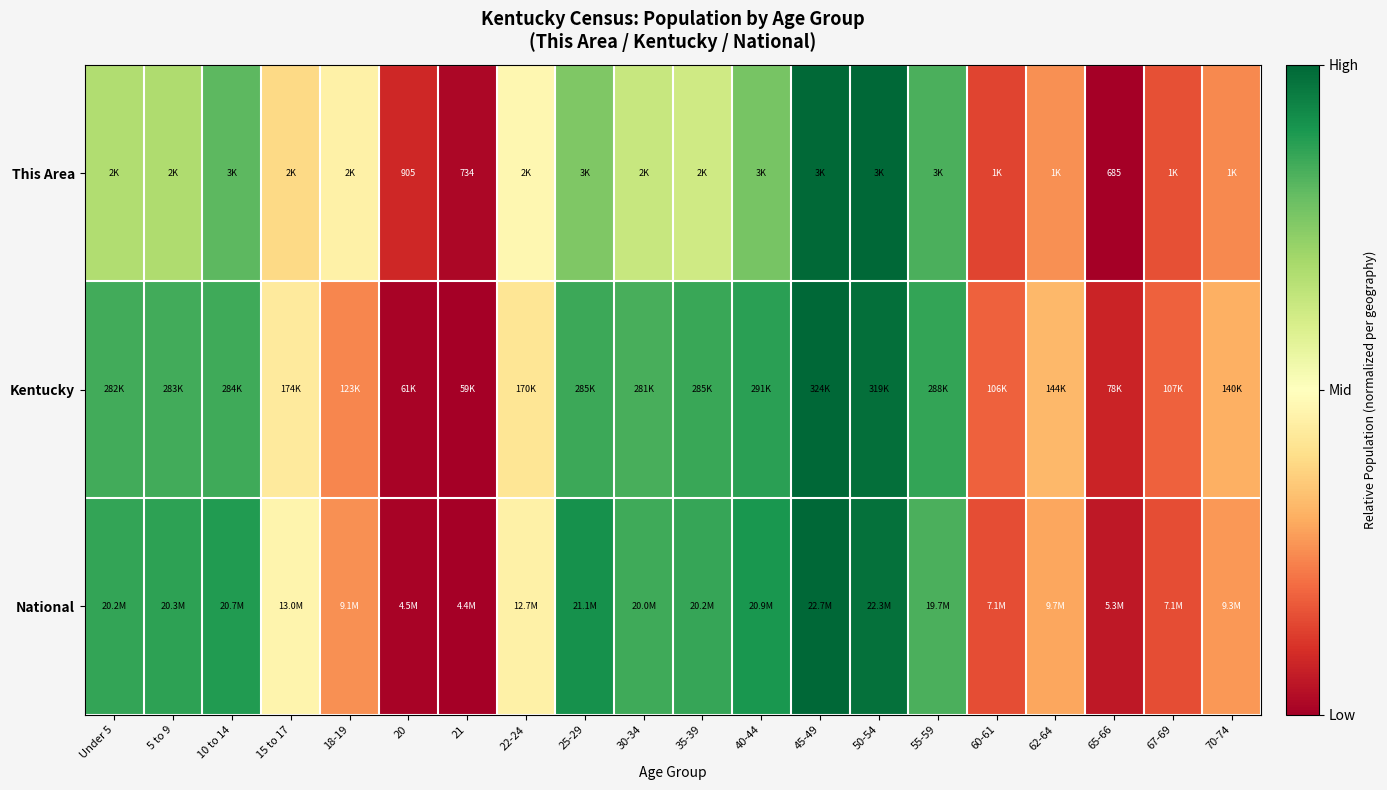

Count the number of data series in this chart.

3